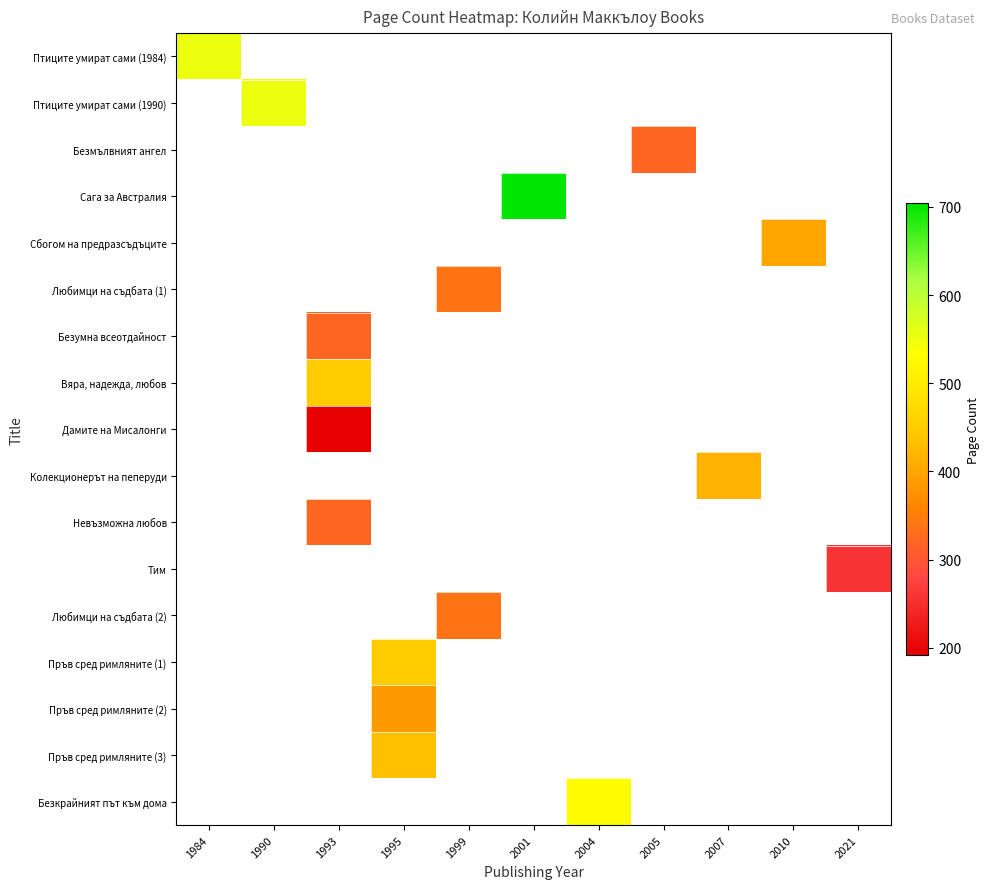

Between 2021 and 1990, which is larger?

1990